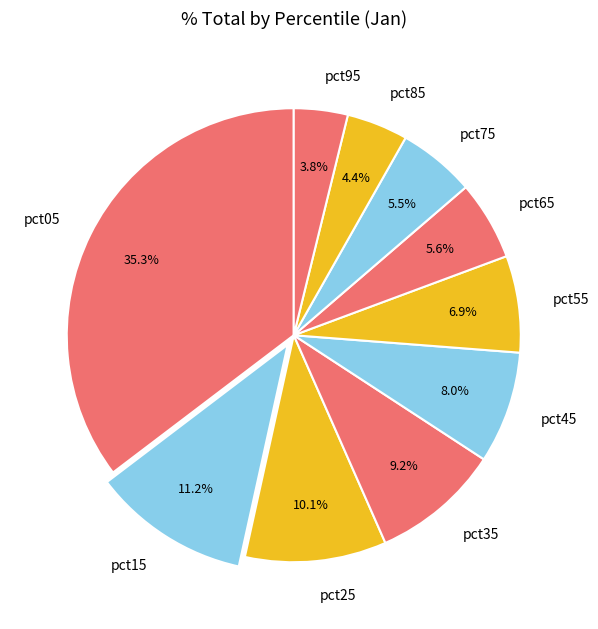

How many segments does this pie chart have?

10